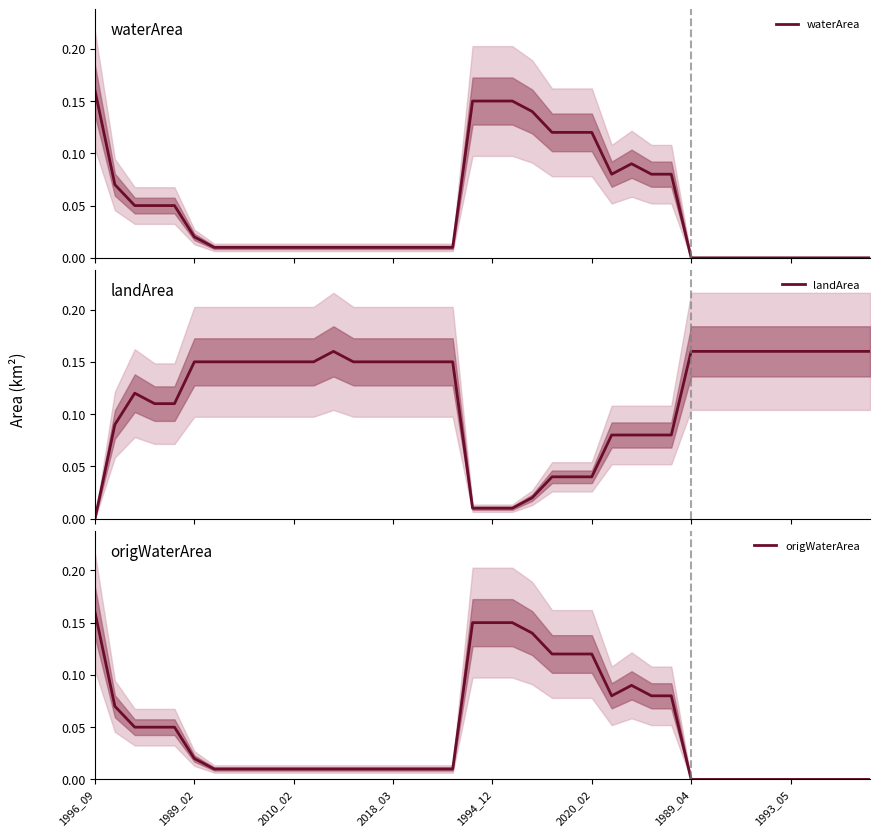

What is the sum of the landArea values at 15 and 14?

0.3